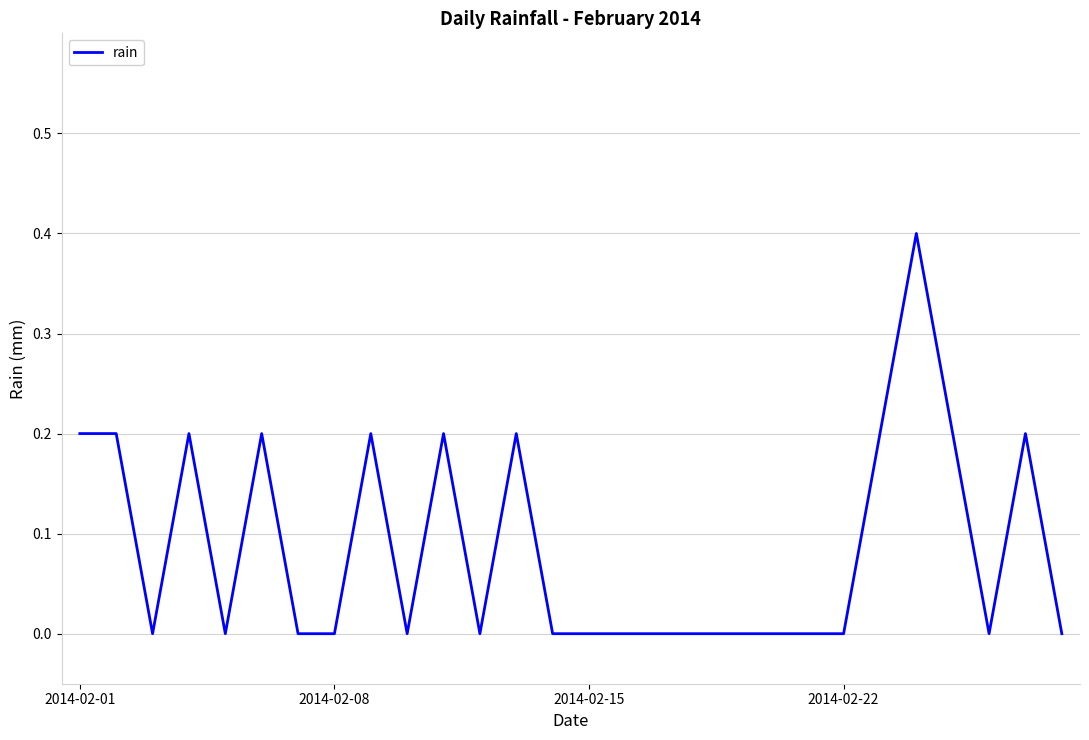

What is the difference between the maximum and minimum values?

0.4